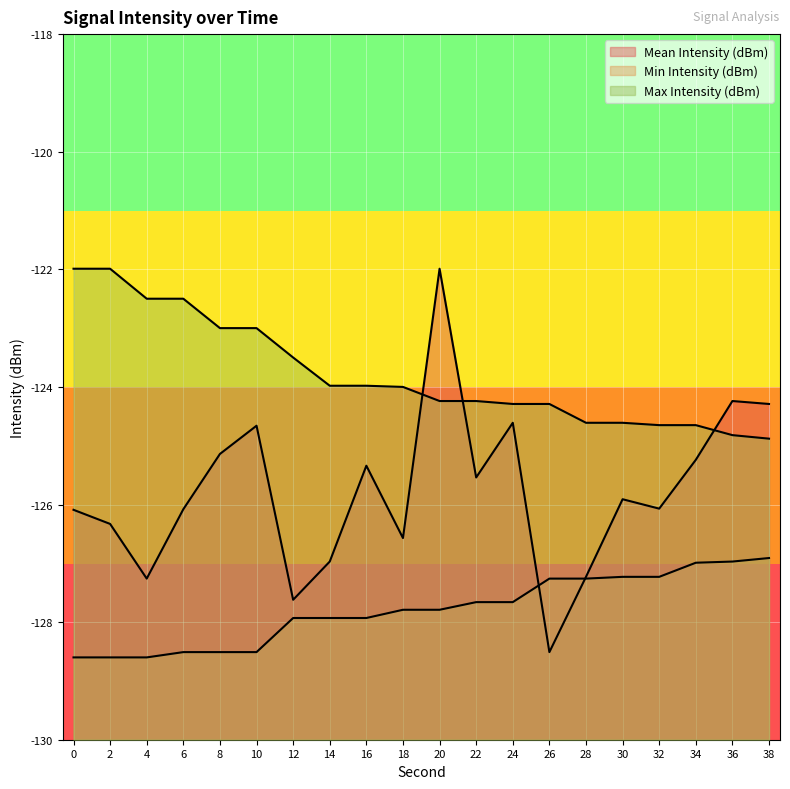

The value of Min Intensity (dBm) at 28 is -76.8. True or false?

False